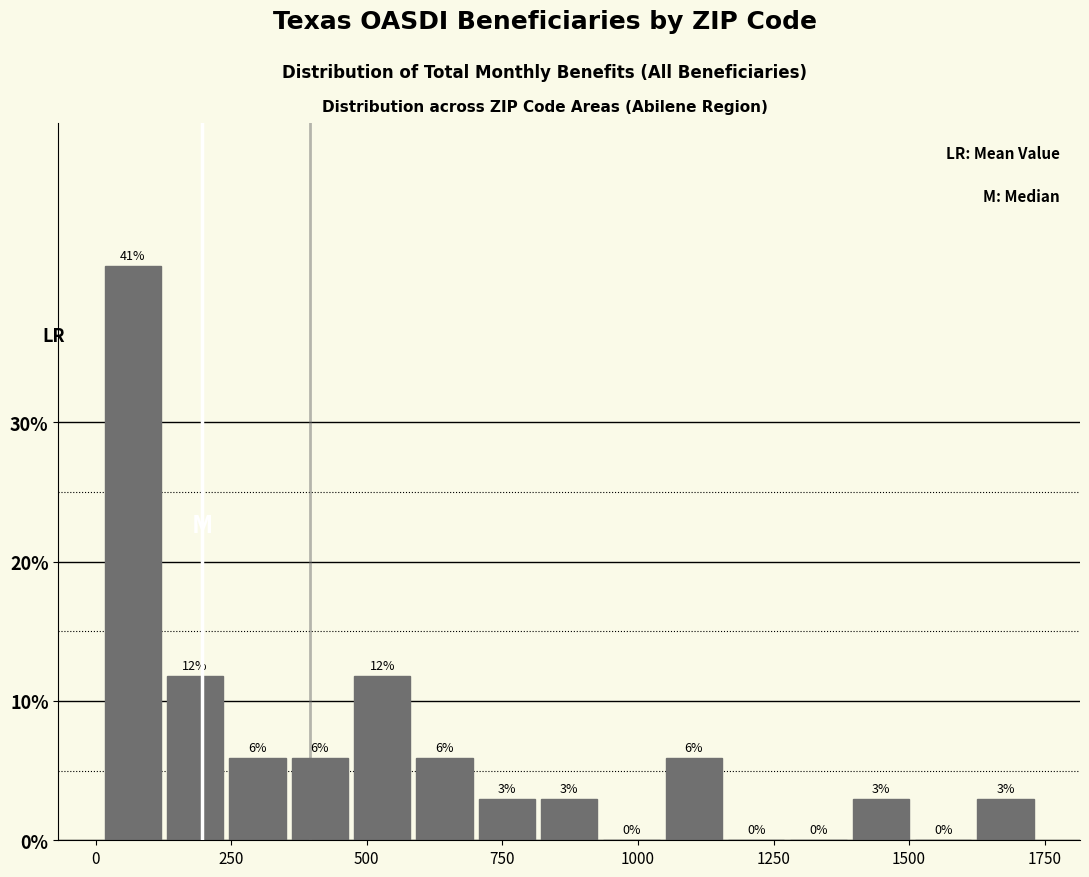

Around what value on the x-axis is the tallest bar? Give the approximate position of its centre, as read against the axis.

50